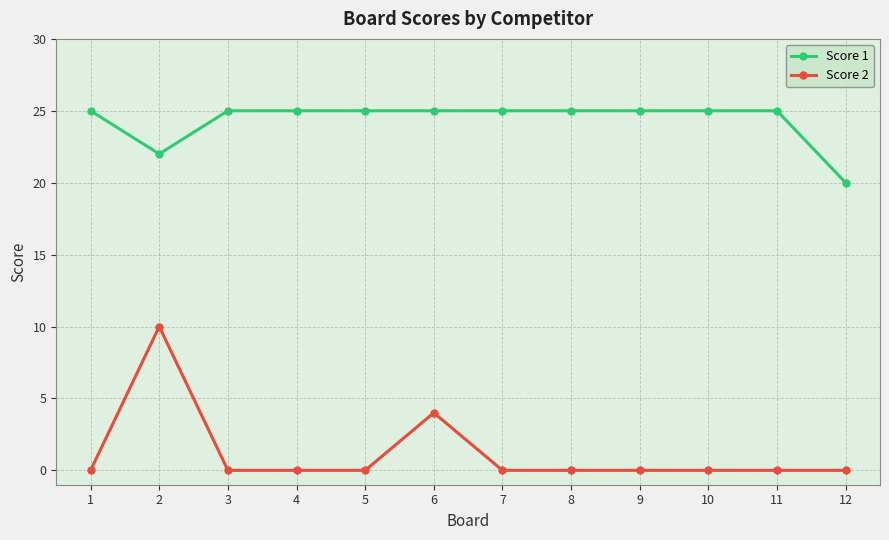

What is the total value across all series at 4?

25